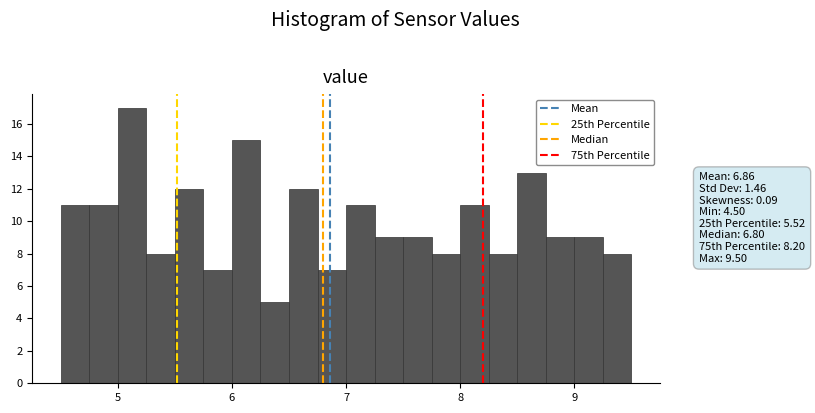

Read against the x-axis, roughly where is the centre of the tallest bar?

5.1